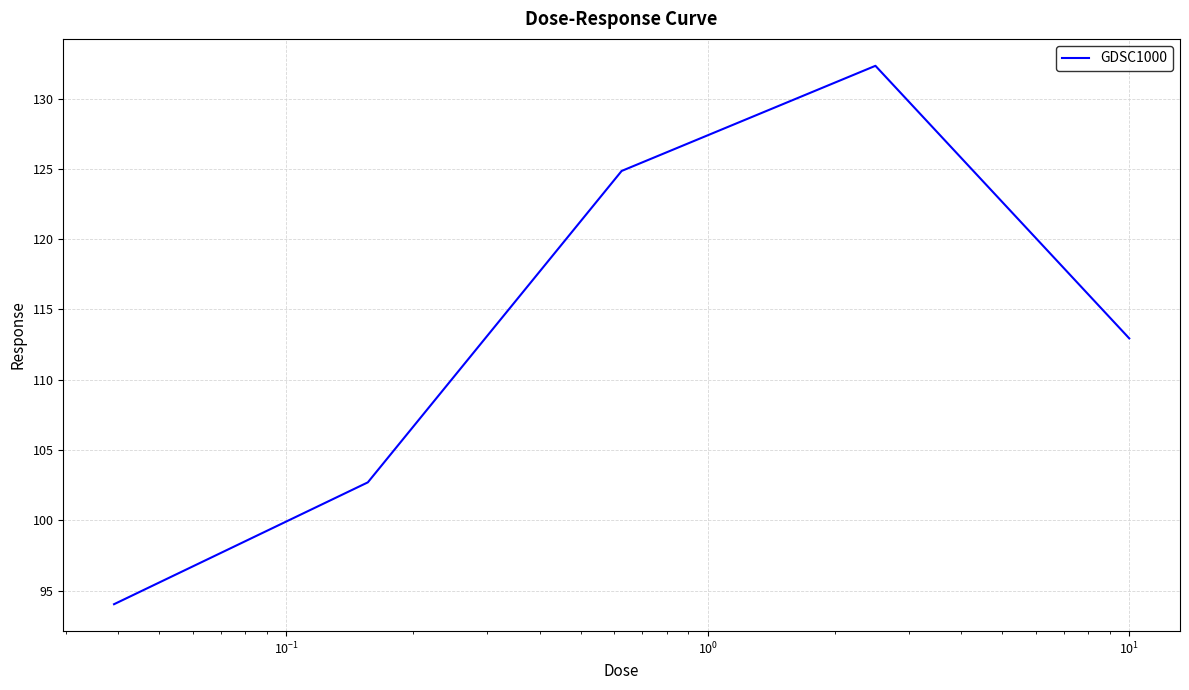

Count the number of categories in the chart.

5